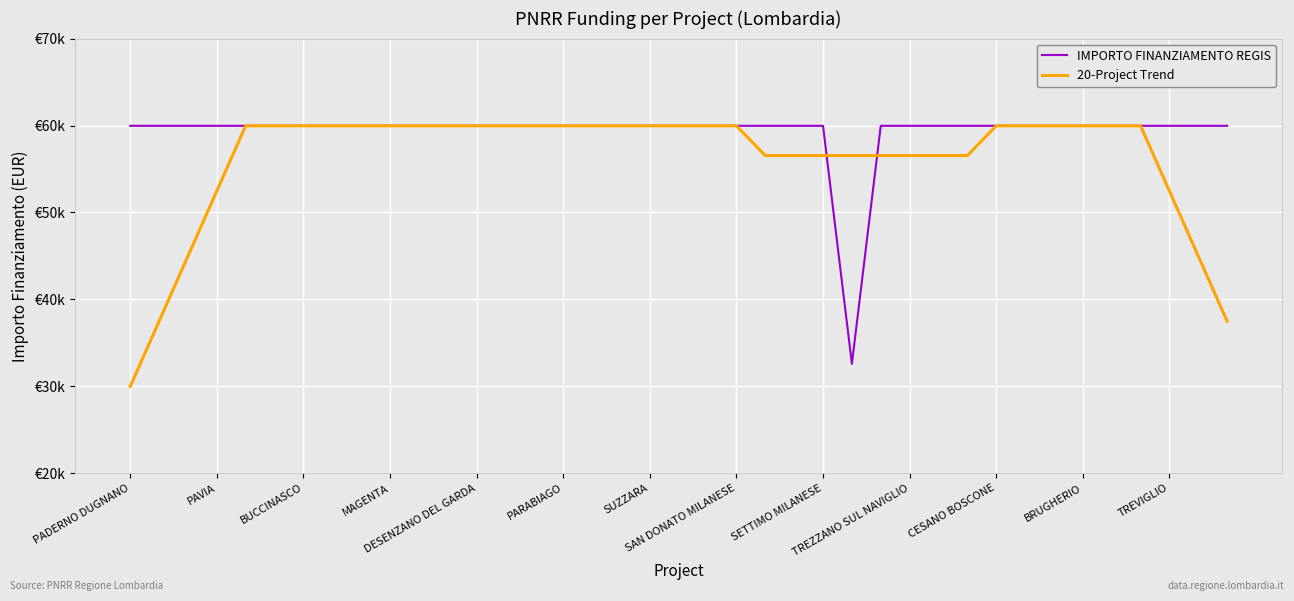

What are all the series names shown in the legend?

IMPORTO FINANZIAMENTO REGIS, 20-Project Trend